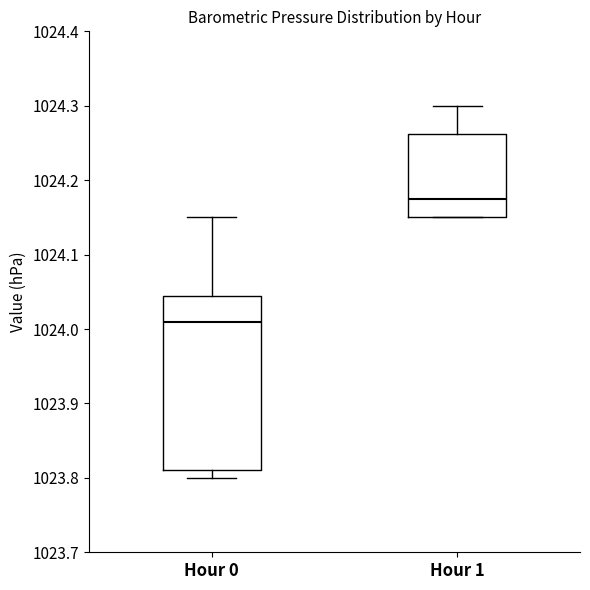

Reading left to right, read every box against the y-axis: the position of its median line, the range the box covers, and the ends of its whiskers. The values are not printed on the chart, so give them approximately, as read against the axis.

Hour 0: median 1024.01, box 1023.81 to 1024.05, whiskers 1023.80 to 1024.15
Hour 1: median 1024.18, box 1024.15 to 1024.26, whiskers 1024.15 to 1024.30